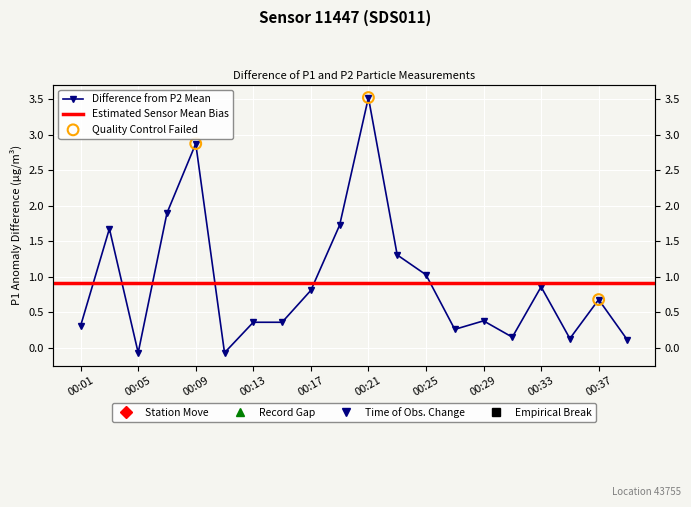

Which has a higher value, 00:37 or 00:17?

00:17